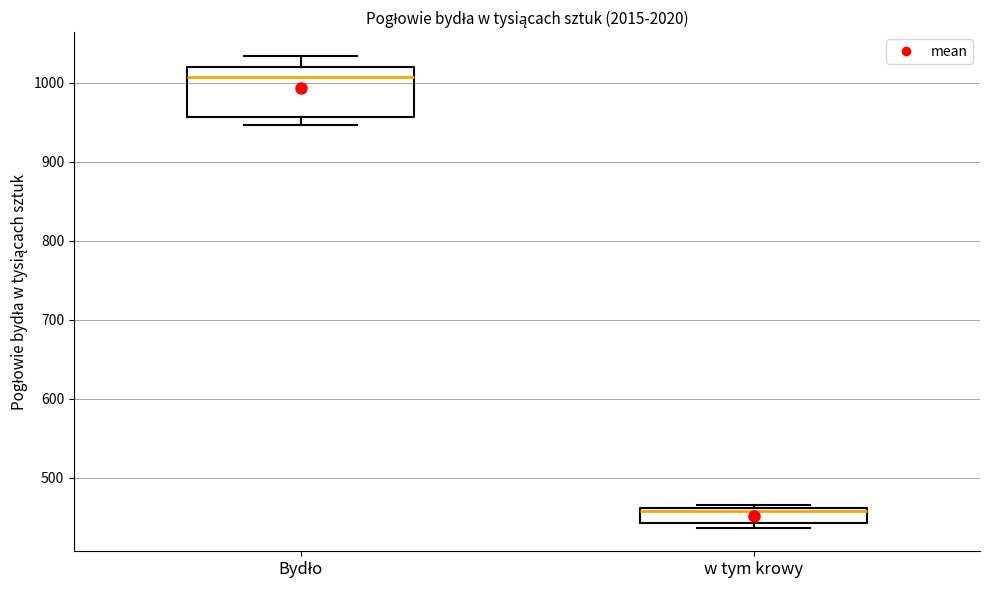

Comparing the boxes themselves (not the whiskers), which one is the tallest?

Bydło